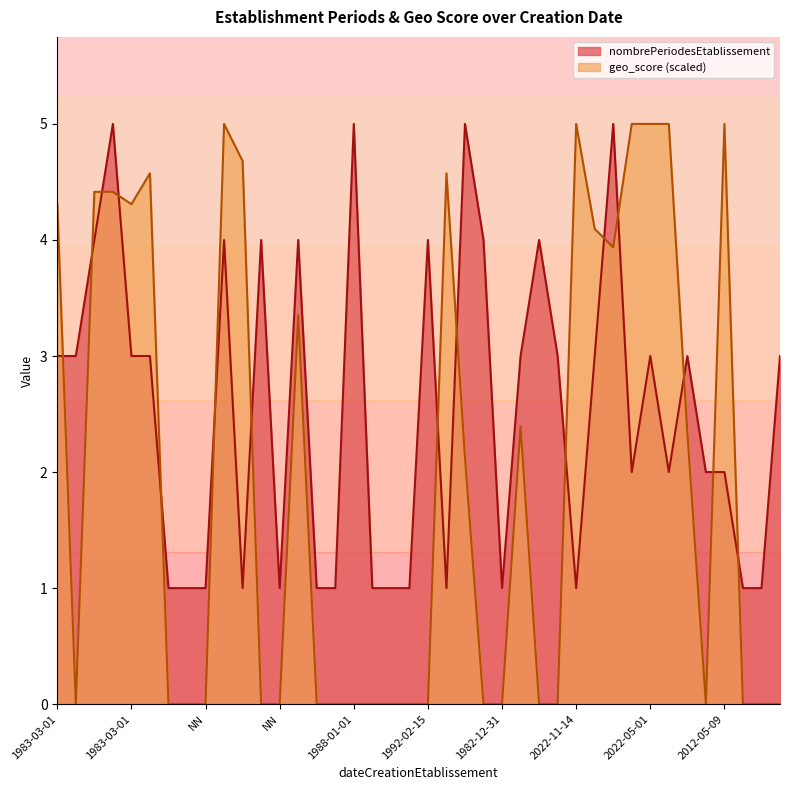

Between 1984-09-25 and 2007-12-12, which series saw the biggest shift?

geo_score